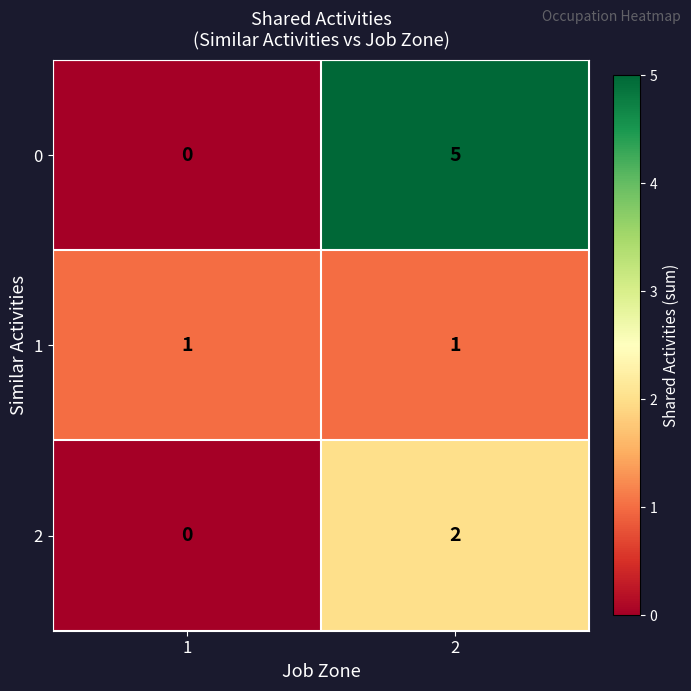

Is the value of 0 at 2 greater than the value of 1 at 1?

Yes